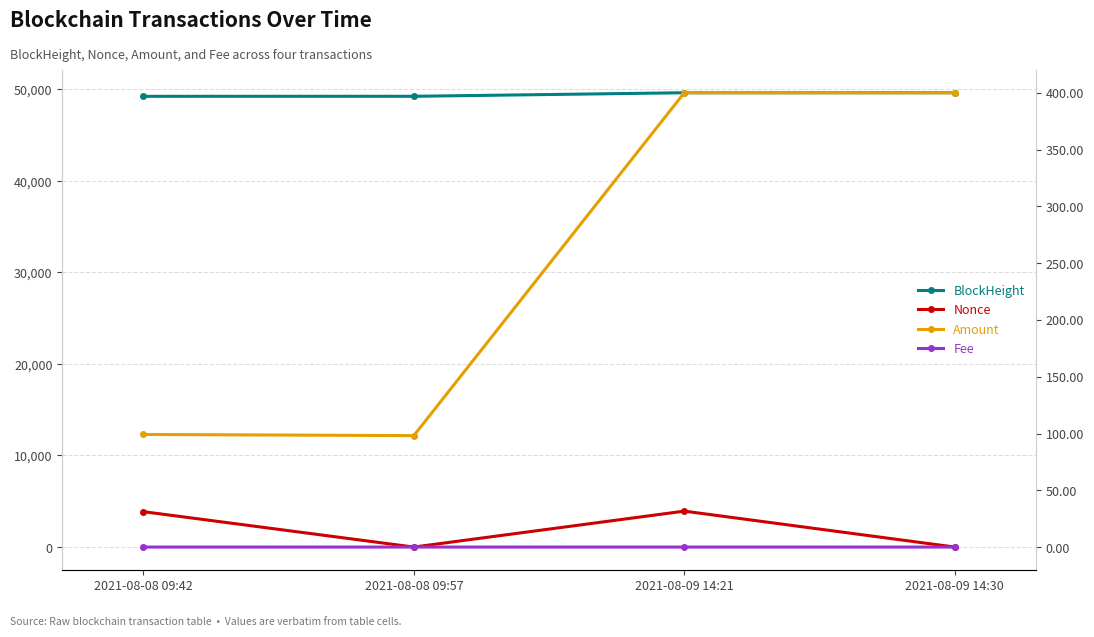

Where does the BlockHeight series first go above 49606?

2021-08-09 14:30